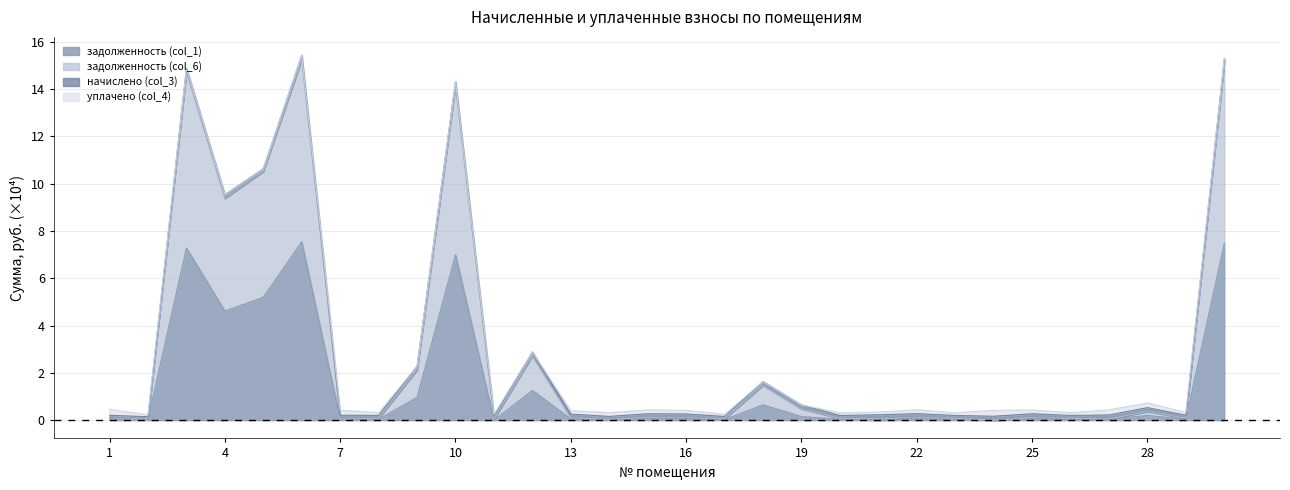

True or false: задолженность (col_6) and задолженность (col_1) intersect in this chart.

False